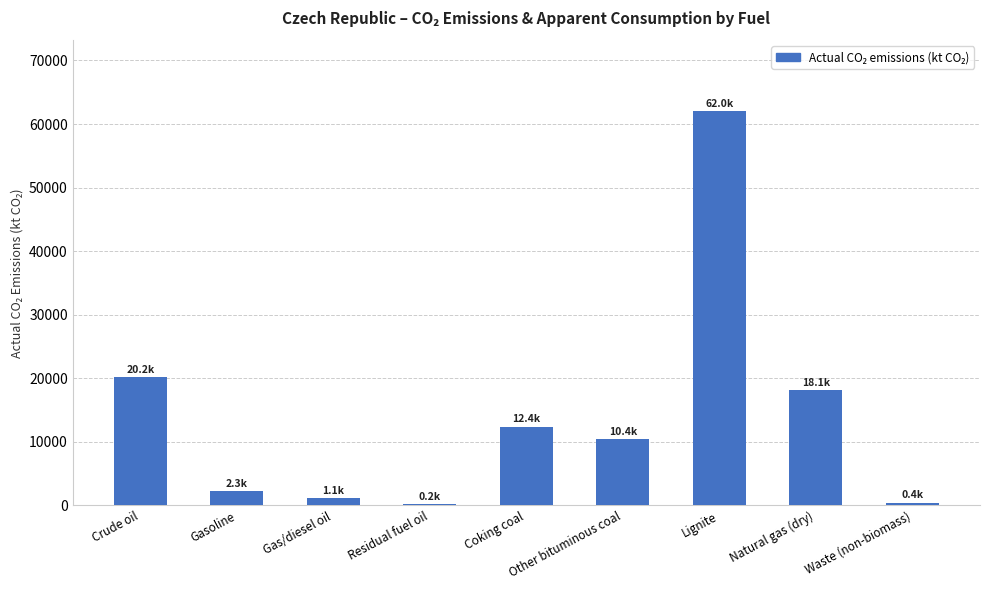

Read the value at Crude oil.

20180.2